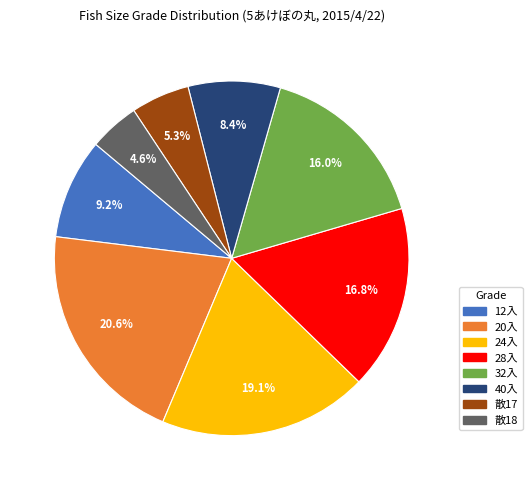

How many segments does this pie chart have?

8